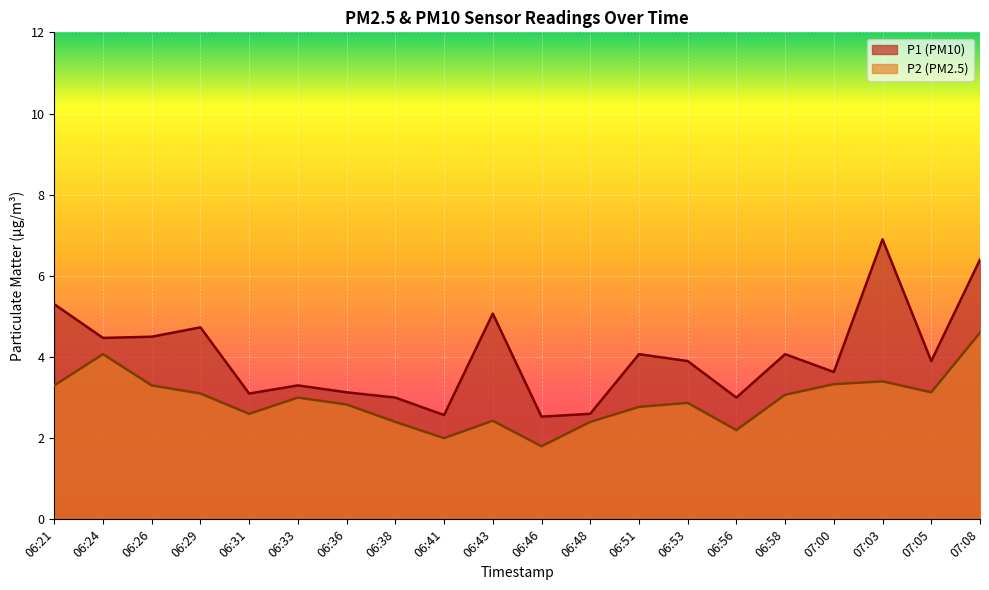

What is the value of the P1 point at the 2nd from the left?

4.5